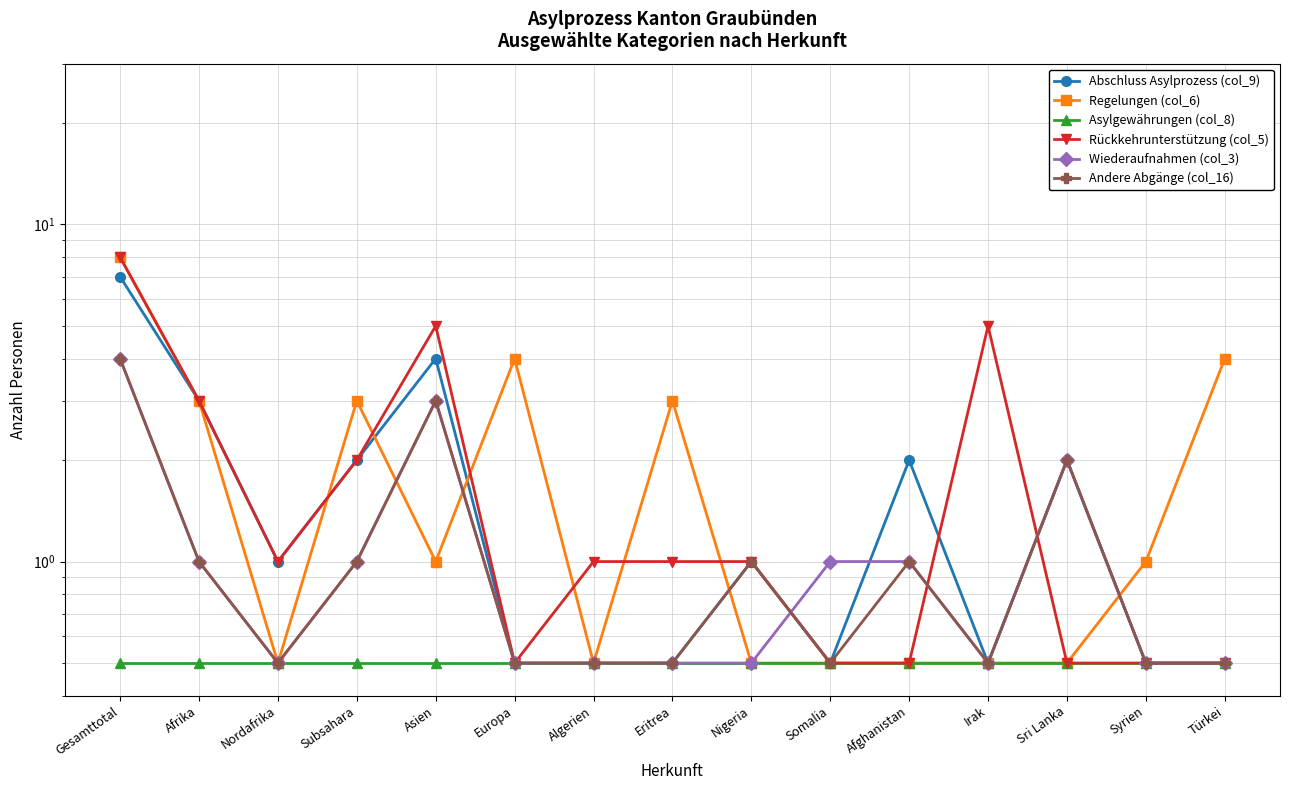

List the labels in order of Andere Abgänge (col_16) value, smallest first.

Nordafrika, Europa, Algerien, Eritrea, Somalia, Irak, Syrien, Türkei, Afrika, Subsahara, Nigeria, Afghanistan, Sri Lanka, Asien, Gesamttotal